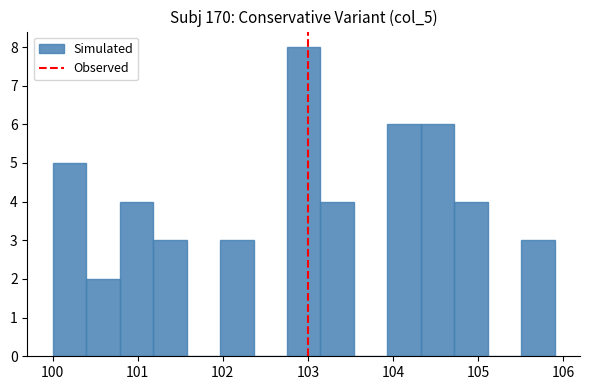

Read against the x-axis, roughly where is the centre of the tallest bar?

103.0